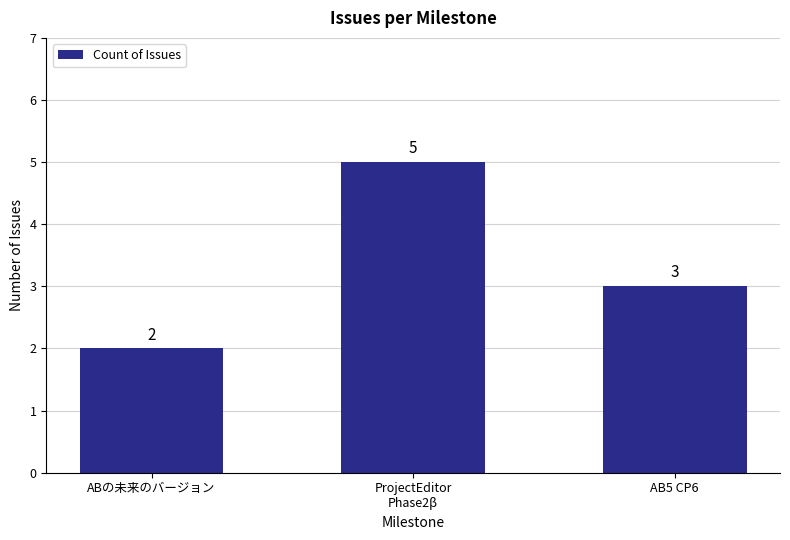

What is the maximum value shown in the chart?

5